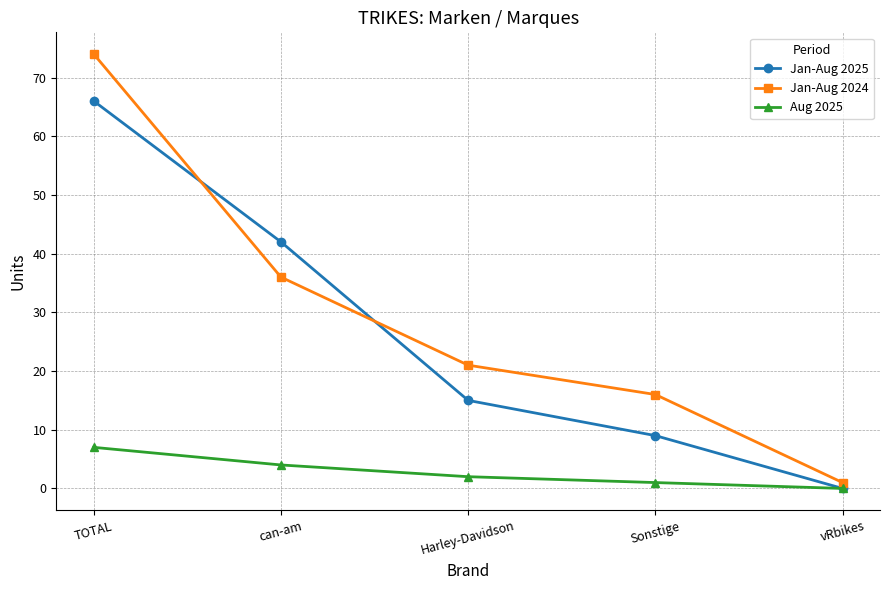

Where do Jan-Aug 2024 and Jan-Aug 2025 first cross each other?

TOTAL and can-am